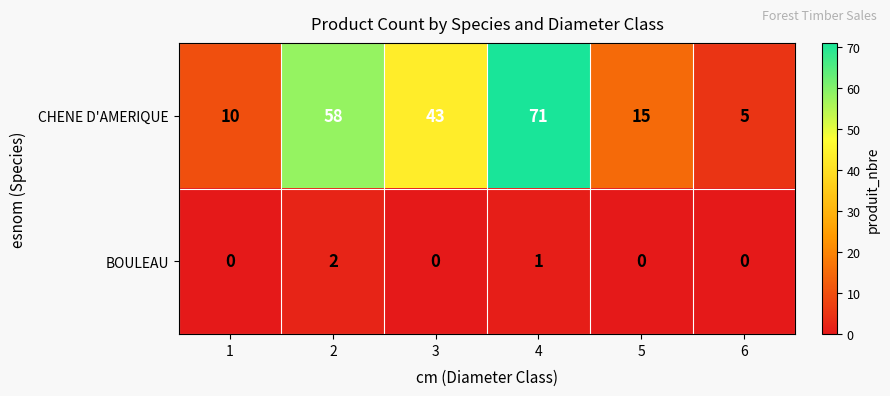

Reading left to right, extract all data points from this chart.

CHENE D'AMERIQUE: 1=10	2=58	3=43	4=71	5=15	6=5
BOULEAU: 1=0	2=2	3=0	4=1	5=0	6=0